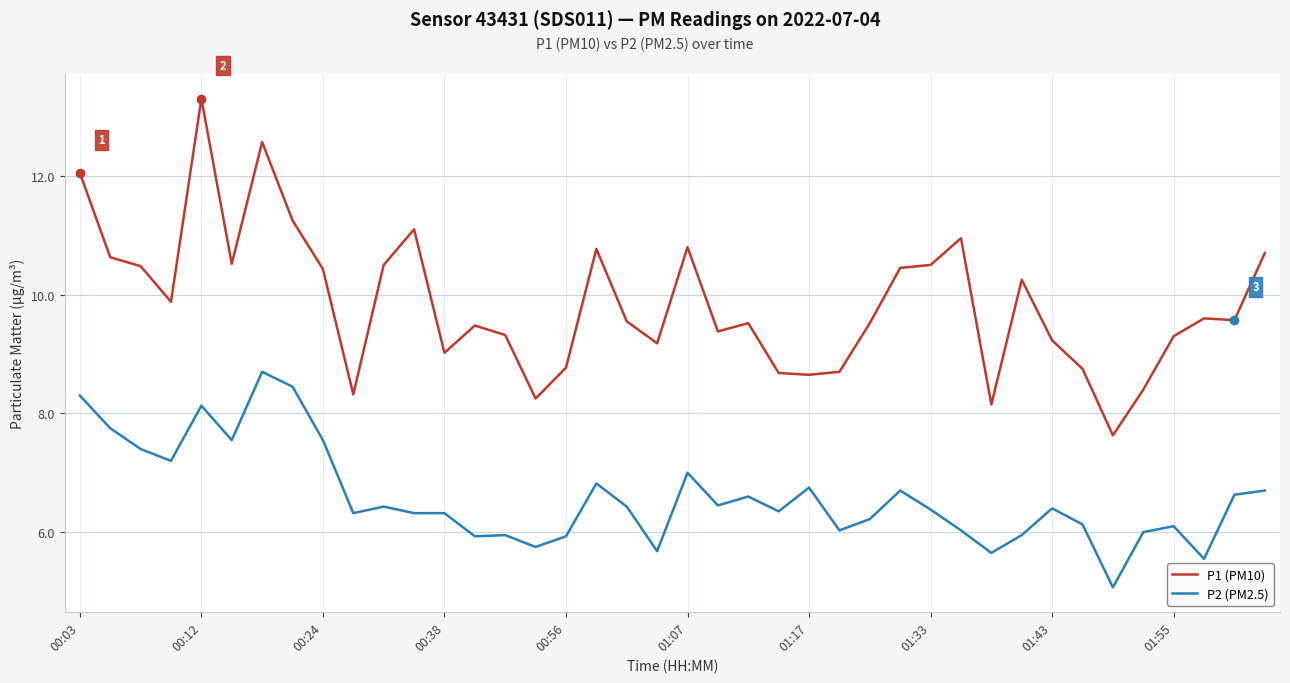

What is the greatest value displayed?

13.3